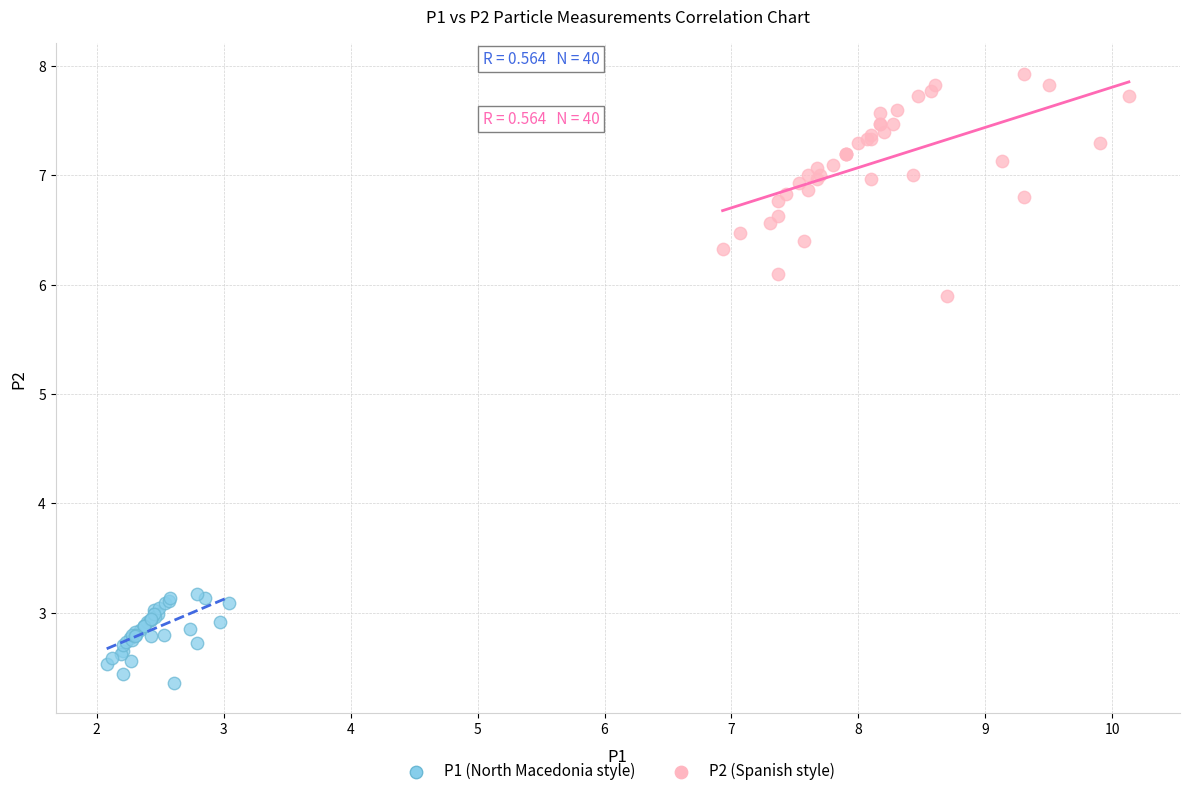

Which series contains the lowest Y value?

P1 (North Macedonia style)